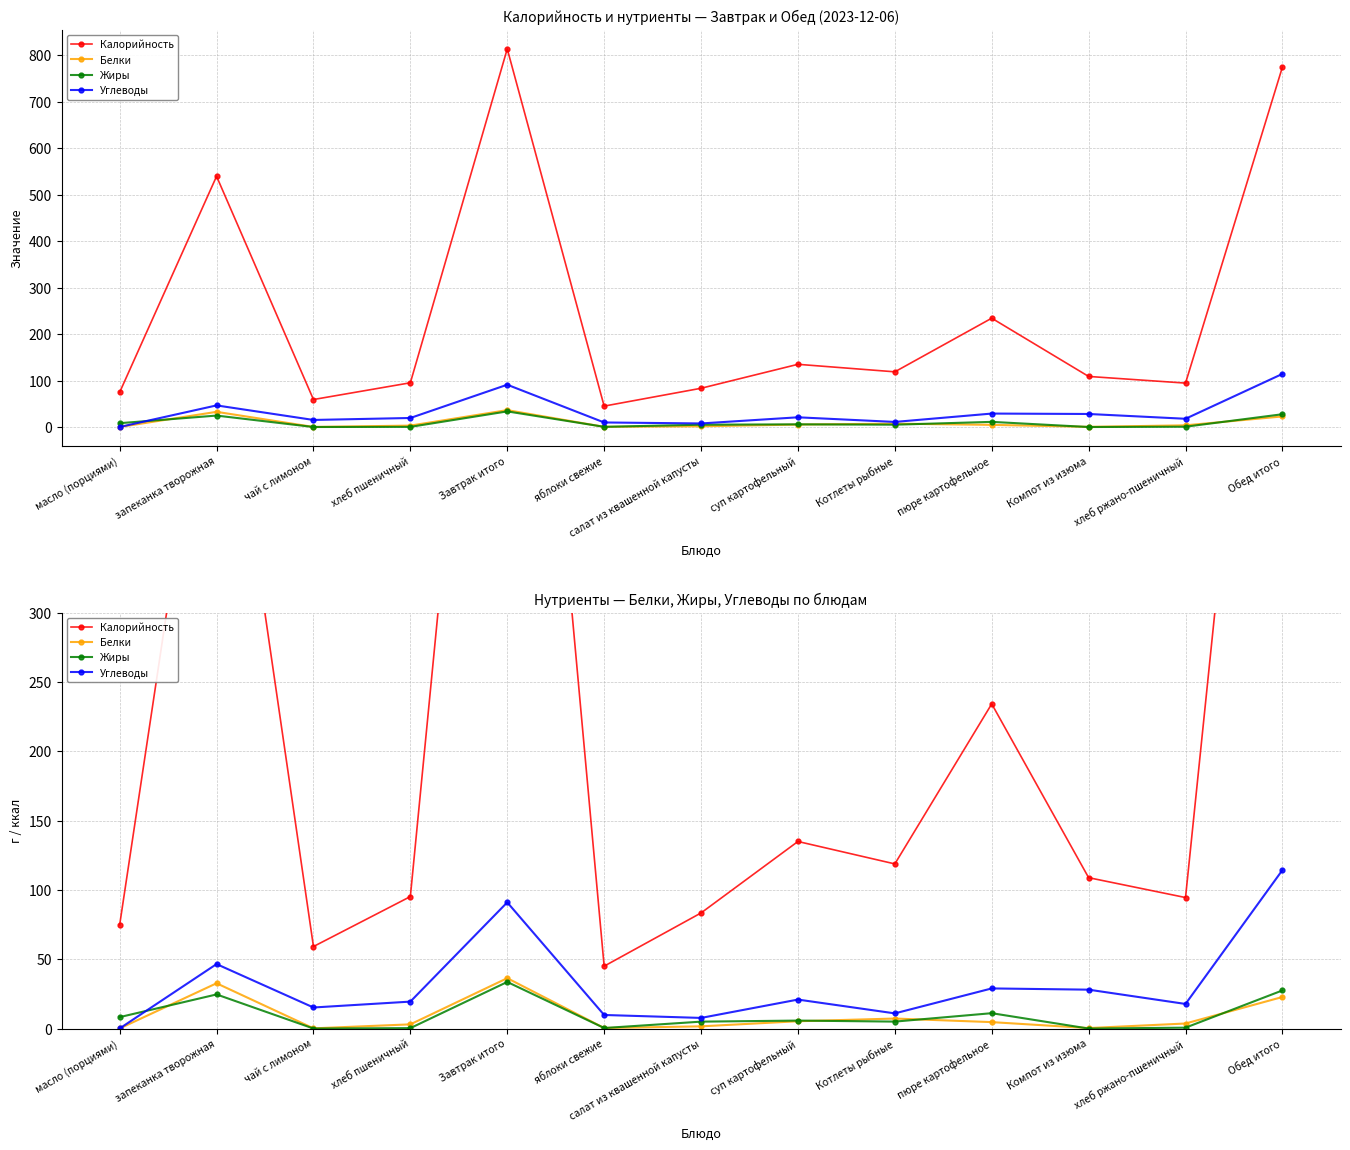

True or false: Углеводы and Калорийность intersect in this chart.

False